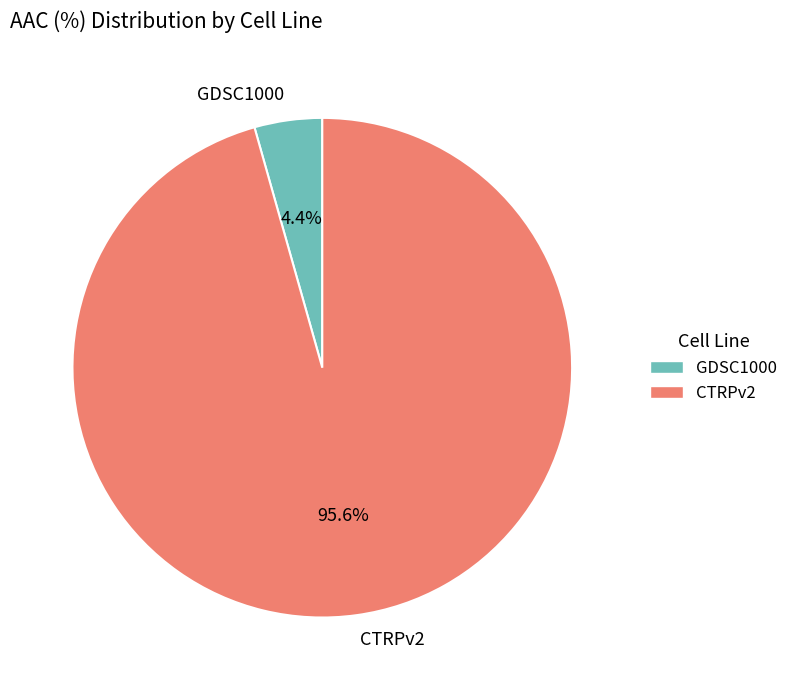

Is there a majority slice in this chart?

Yes